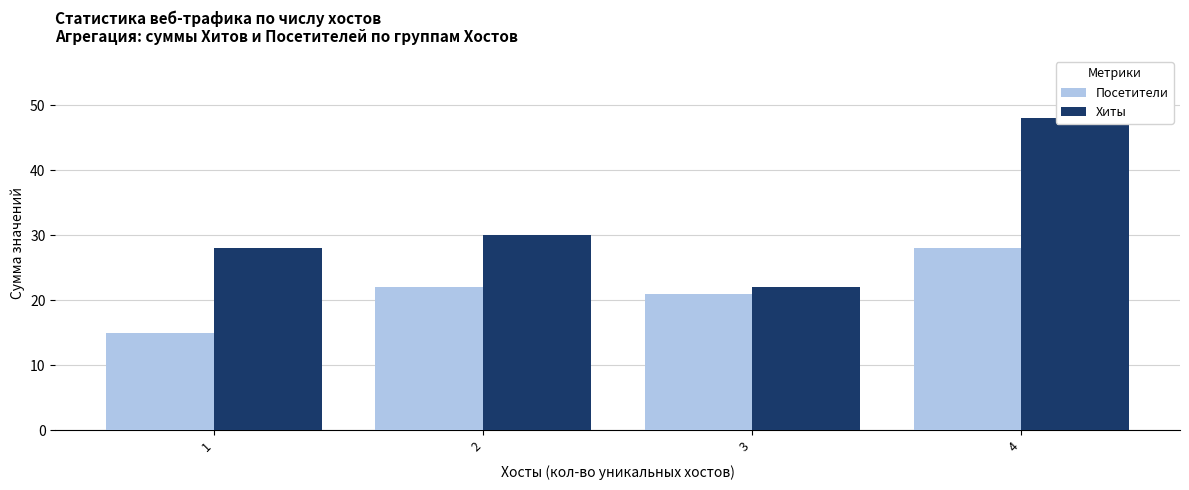

Reading left to right, list all the values displayed in this chart.

Посетители: 1=15	2=22	3=21	4=28
Хиты: 1=28	2=30	3=22	4=48